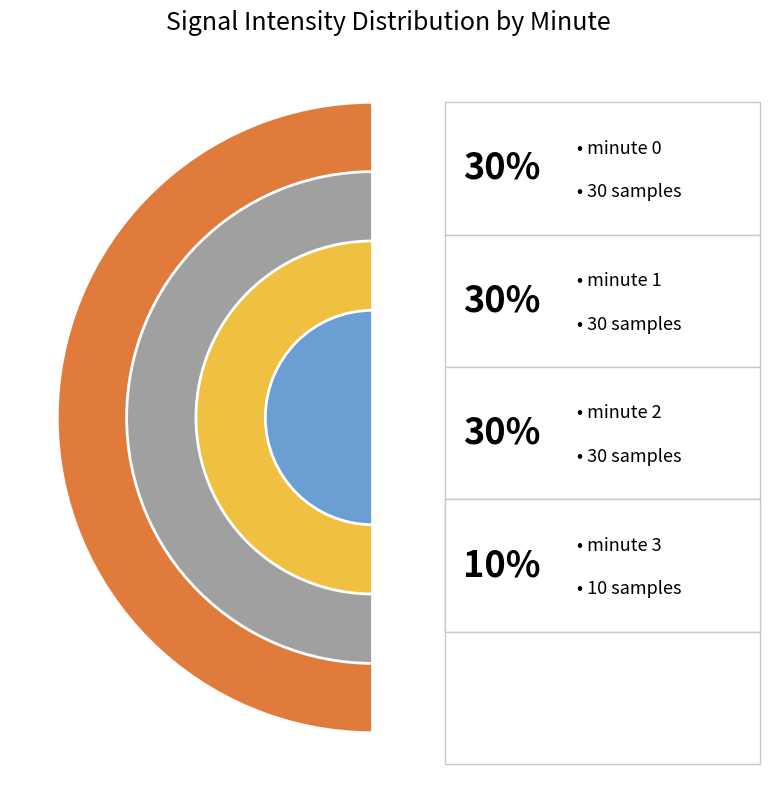

What is the change in value from minute 0 to minute 3?

-20